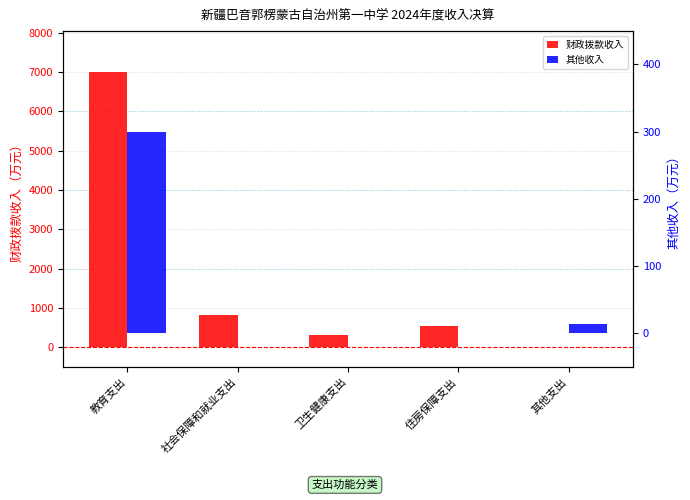

Which series has the largest total across all categories?

财政拨款收入